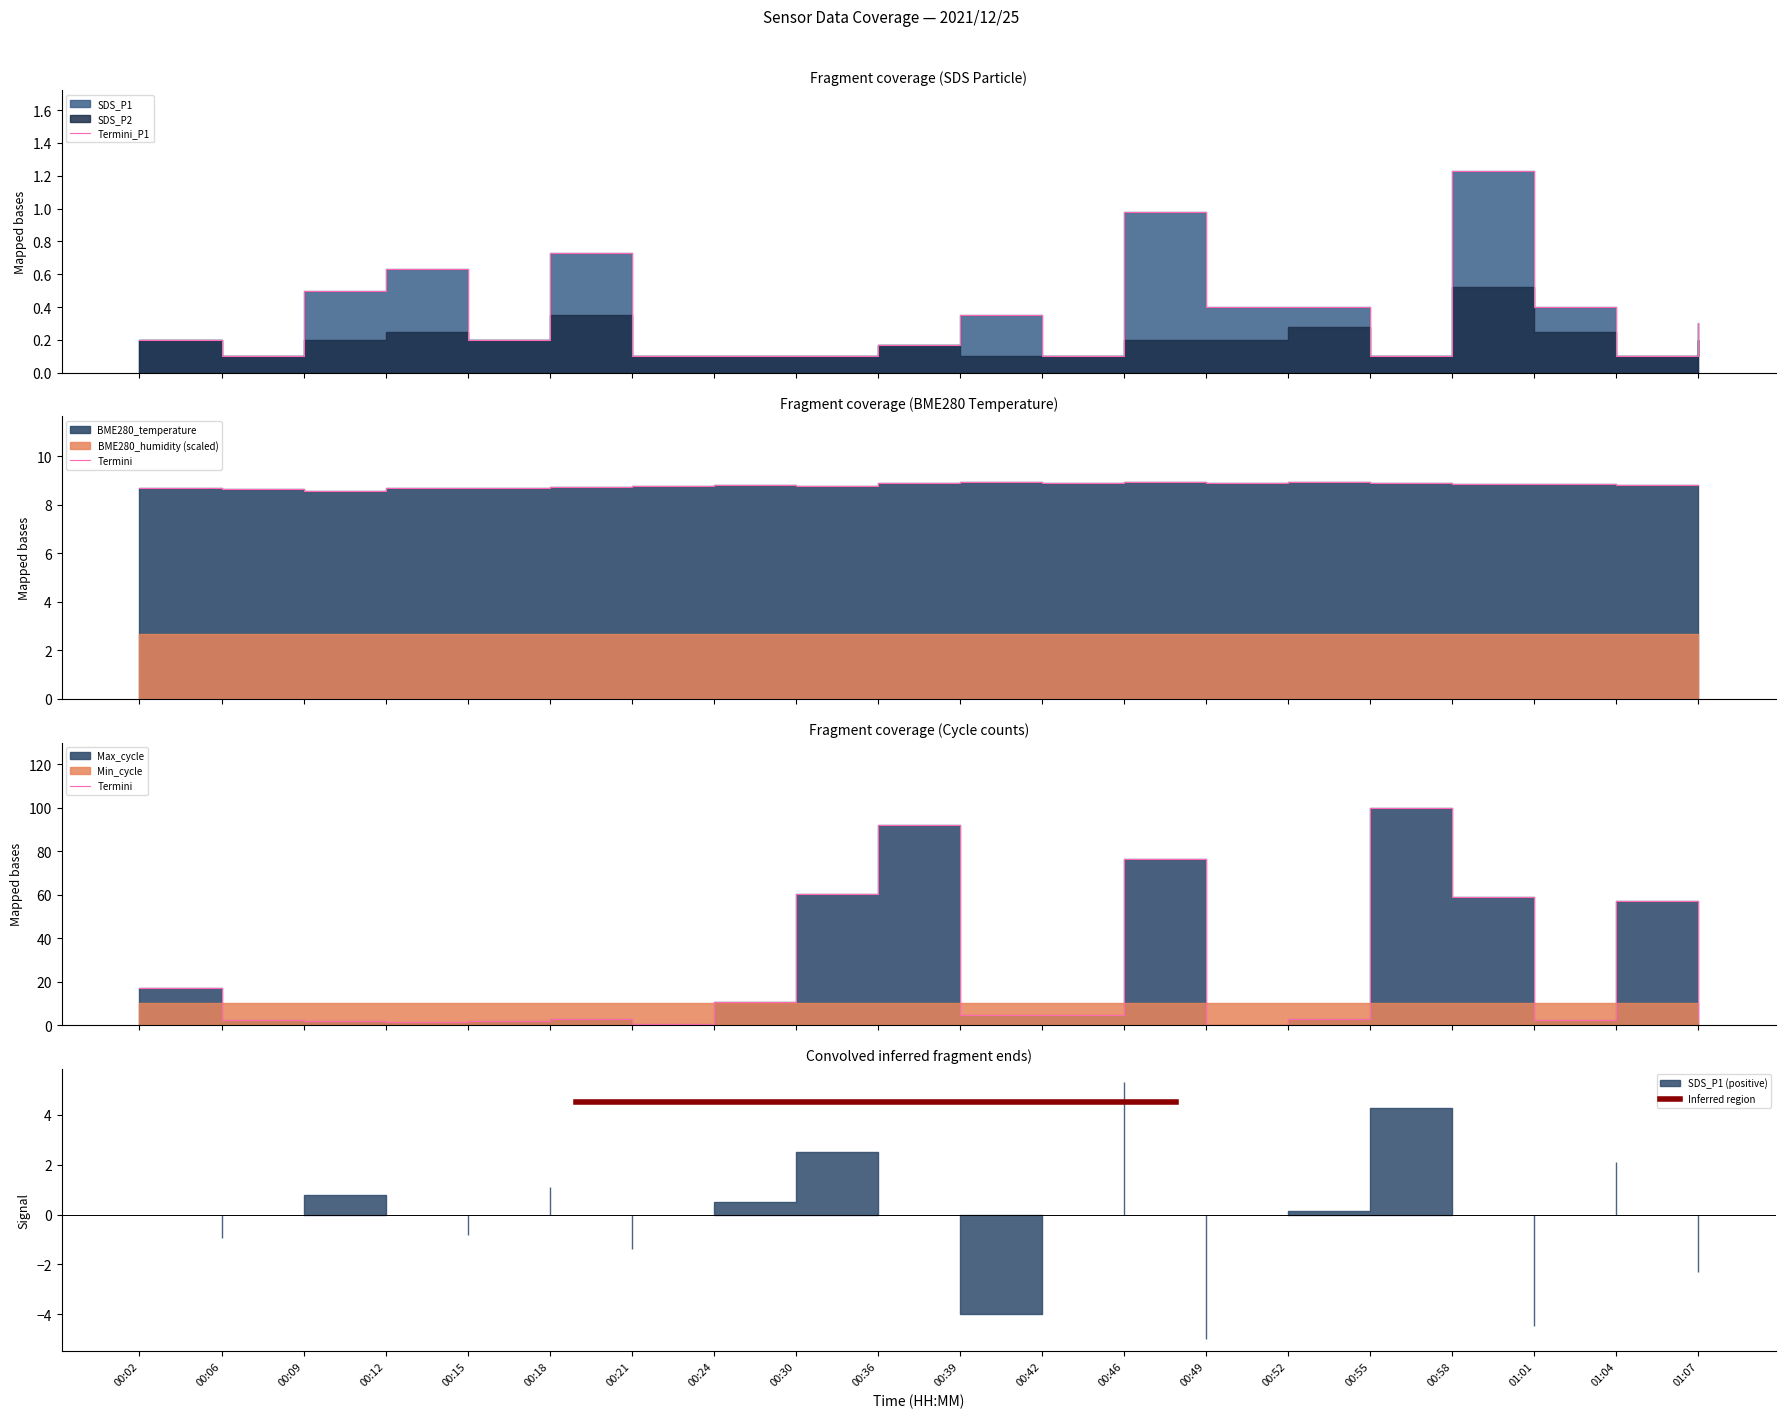

List the labels in order of BME280_temperature value, largest first.

00:39, 00:46, 00:52, 00:42, 00:36, 00:49, 00:55, 00:58, 01:01, 01:04, 01:07, 00:24, 00:30, 00:21, 00:18, 00:15, 00:02, 00:12, 00:06, 00:09